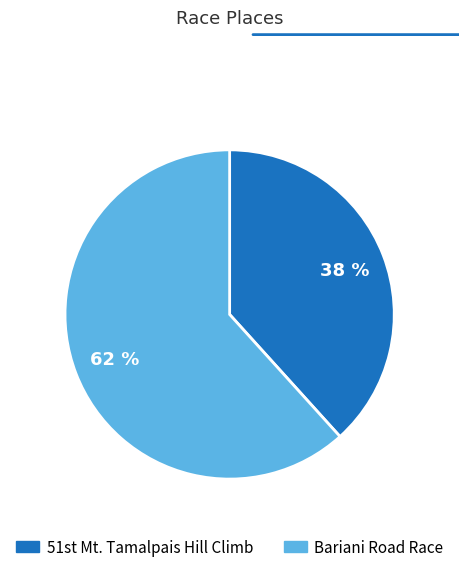

To the nearest percent, what percentage of the pie is Bariani Road Race?

62%